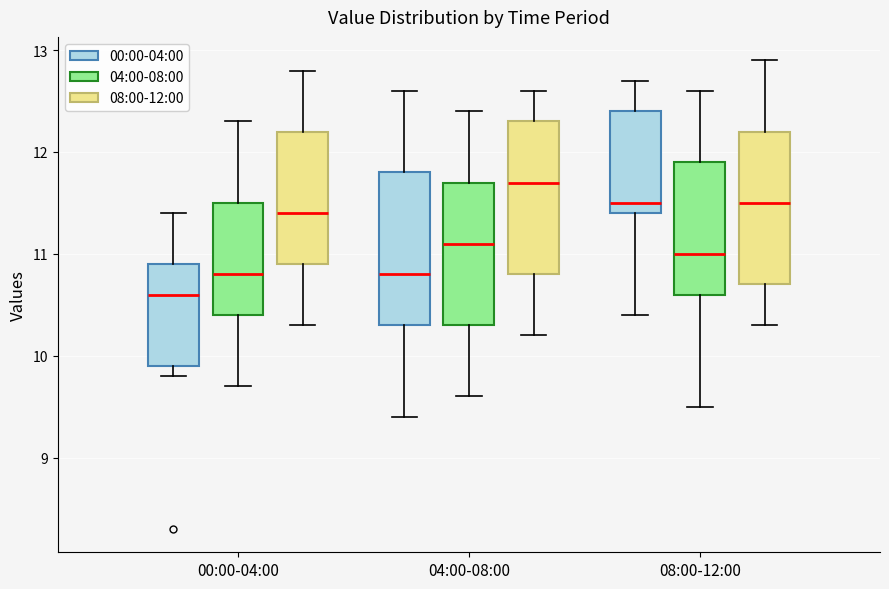

Reading left to right, read every box against the y-axis: the position of its median line, the range the box covers, and the ends of its whiskers. The values are not printed on the chart, so give them approximately, as read against the axis.

00:00-04:00 (00:00-04:00): median 10.6, box 9.9 to 10.9, whiskers 9.8 to 11.4
00:00-04:00 (04:00-08:00): median 10.8, box 10.4 to 11.5, whiskers 9.7 to 12.3
00:00-04:00 (08:00-12:00): median 11.4, box 10.9 to 12.2, whiskers 10.3 to 12.8
04:00-08:00 (00:00-04:00): median 10.8, box 10.3 to 11.8, whiskers 9.4 to 12.6
04:00-08:00 (04:00-08:00): median 11.1, box 10.3 to 11.7, whiskers 9.6 to 12.4
04:00-08:00 (08:00-12:00): median 11.7, box 10.8 to 12.3, whiskers 10.2 to 12.6
08:00-12:00 (00:00-04:00): median 11.5, box 11.4 to 12.4, whiskers 10.4 to 12.7
08:00-12:00 (04:00-08:00): median 11.0, box 10.6 to 11.9, whiskers 9.5 to 12.6
08:00-12:00 (08:00-12:00): median 11.5, box 10.7 to 12.2, whiskers 10.3 to 12.9